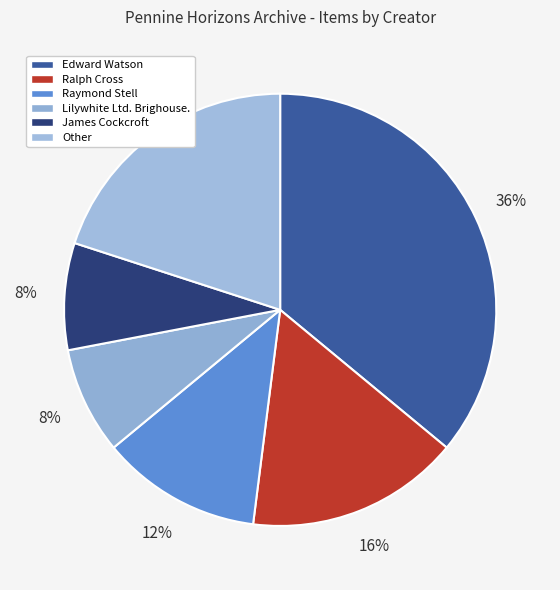

Between Edward Watson and James Cockcroft, which is larger?

Edward Watson